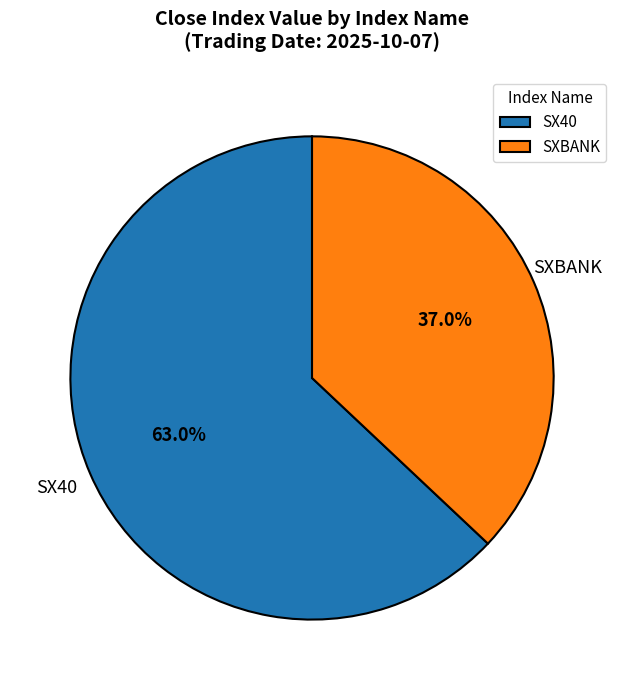

Rank the categories by value from lowest to highest.

SXBANK, SX40